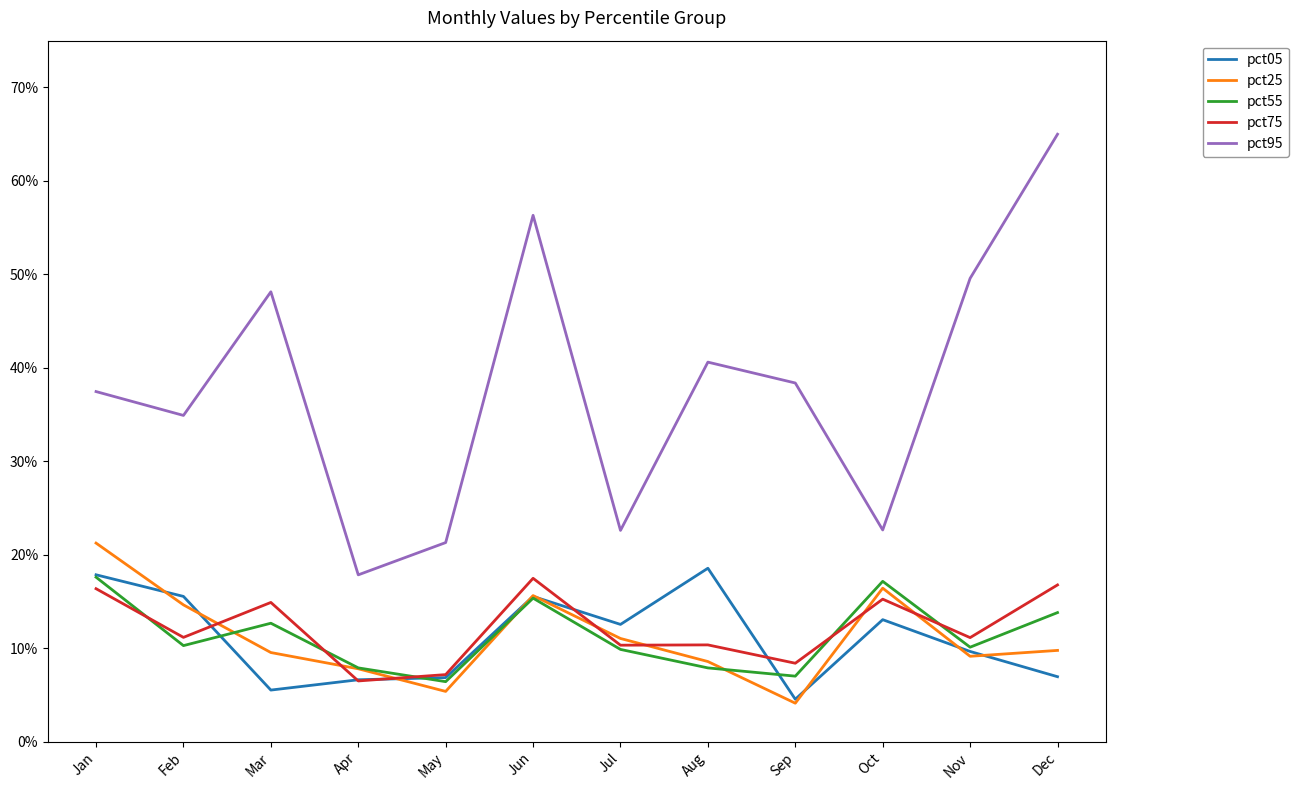

Reading left to right, what are all the values shown in this chart?

pct05: 0.2	0.2	0.1	0.1	0.1	0.2	0.1	0.2	0.0	0.1	0.1	0.1
pct25: 0.2	0.1	0.1	0.1	0.1	0.2	0.1	0.1	0.0	0.2	0.1	0.1
pct55: 0.2	0.1	0.1	0.1	0.1	0.2	0.1	0.1	0.1	0.2	0.1	0.1
pct75: 0.2	0.1	0.1	0.1	0.1	0.2	0.1	0.1	0.1	0.2	0.1	0.2
pct95: 0.4	0.3	0.5	0.2	0.2	0.6	0.2	0.4	0.4	0.2	0.5	0.6